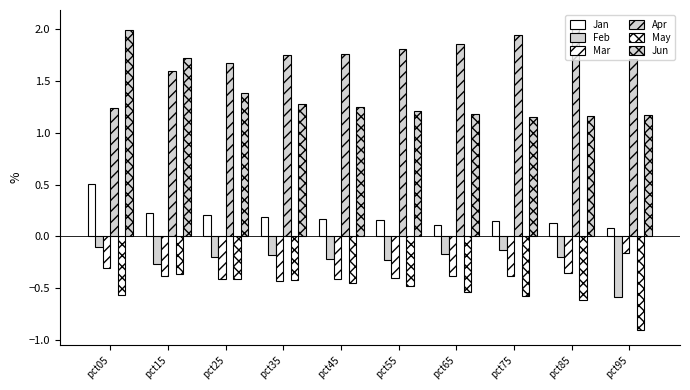

What value does the Apr series have at pct45?

1.8